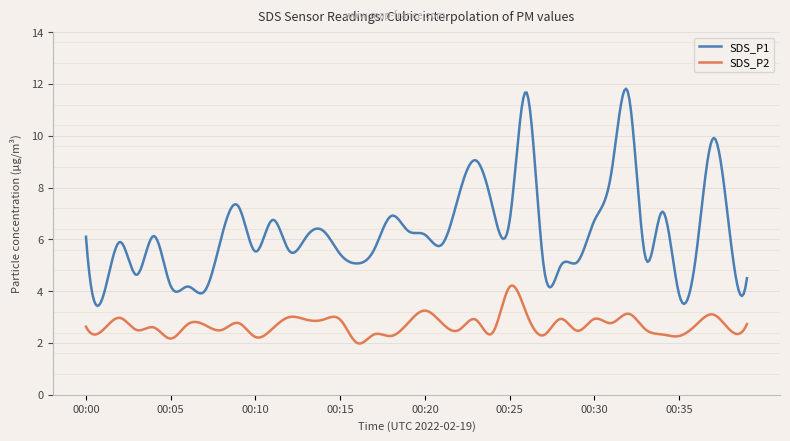

What is the sum of all SDS_P2 values?

1074.9